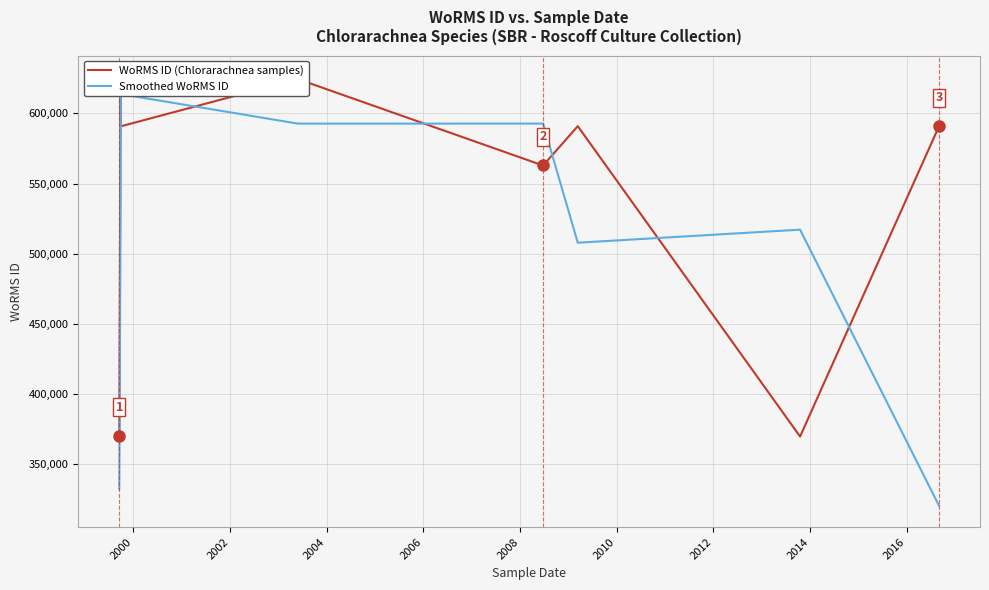

How many data points in Smoothed WoRMS ID are above 528893?

4